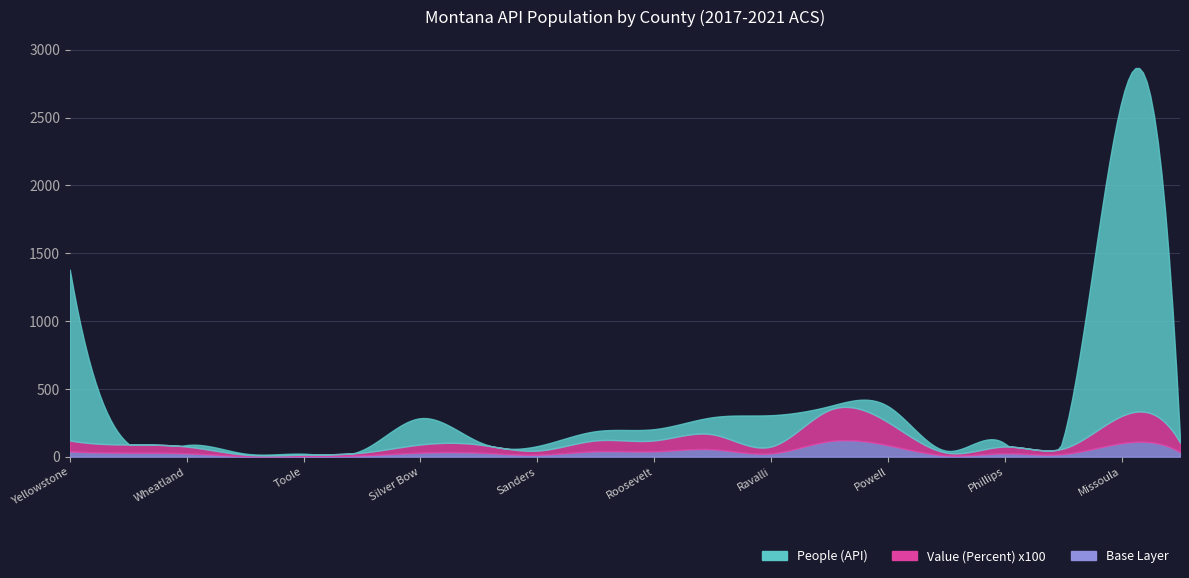

True or false: People (API) has more than 2 interior local peaks.

True